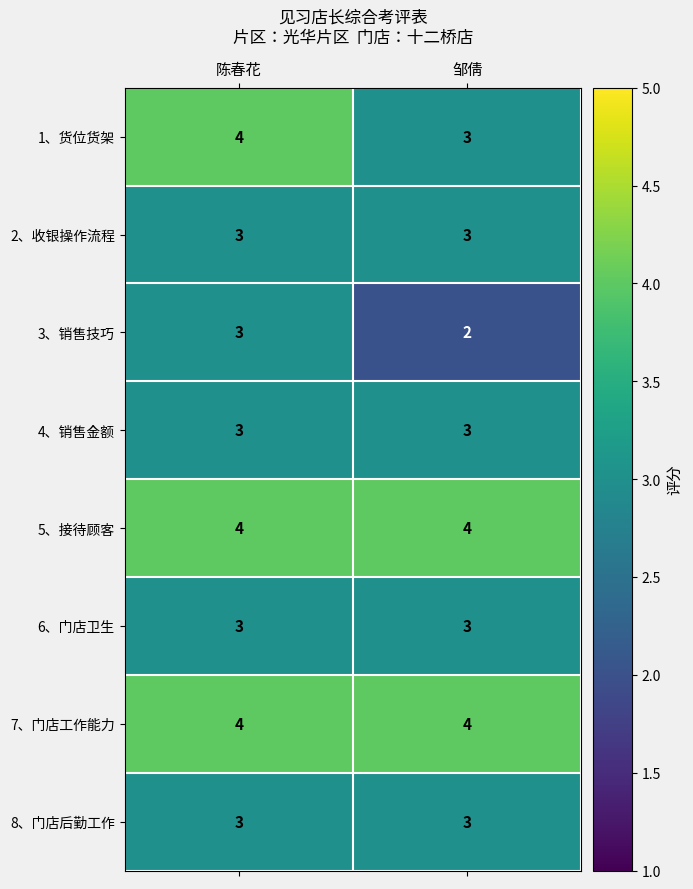

What is the sum of the 1、货位货架 values at 陈春花 and 邹倩?

7